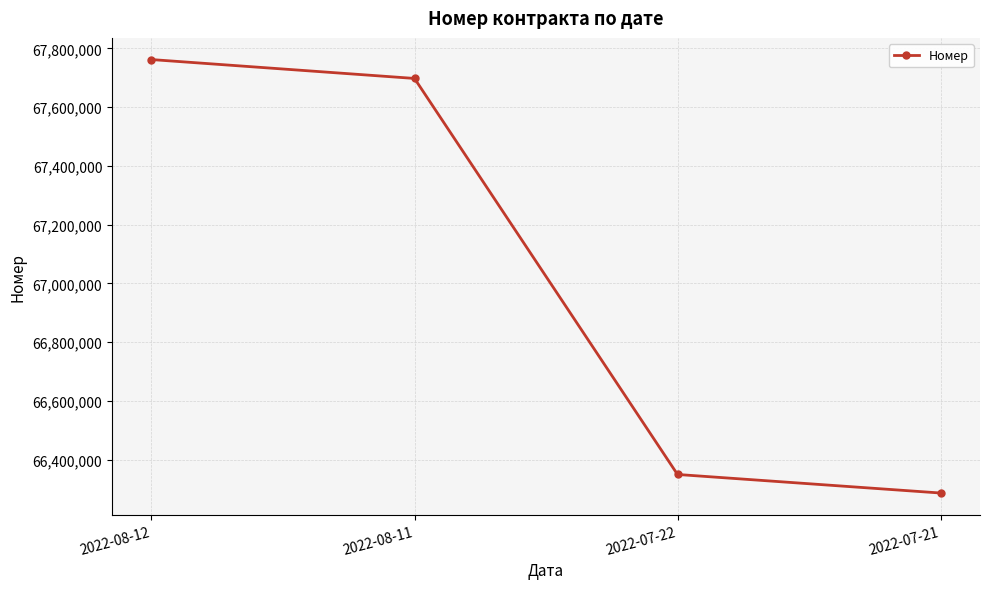

Does the chart have visible grid lines?

Yes